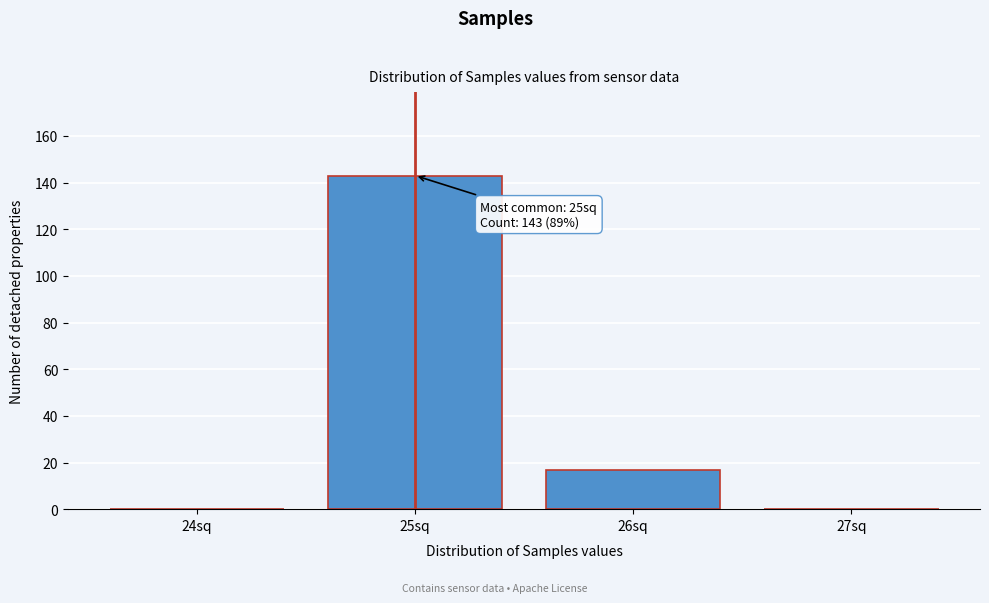

Reading left to right, transcribe all the data shown in this chart.

24sq=0	25sq=143	26sq=17	27sq=0